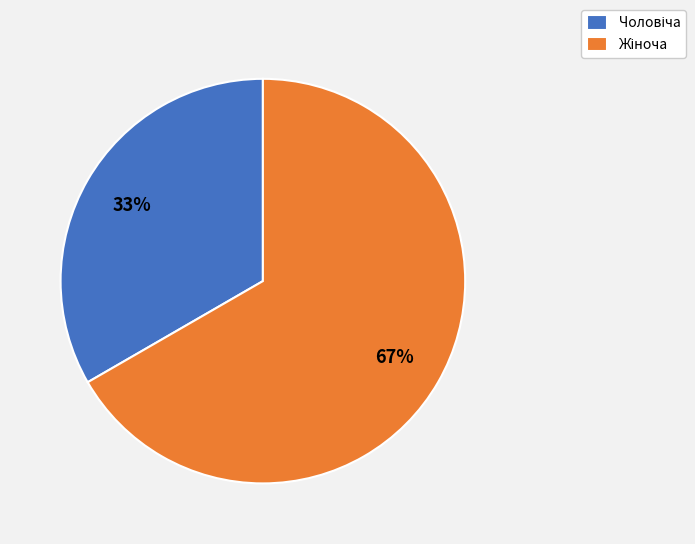

Is there a majority slice in this chart?

Yes